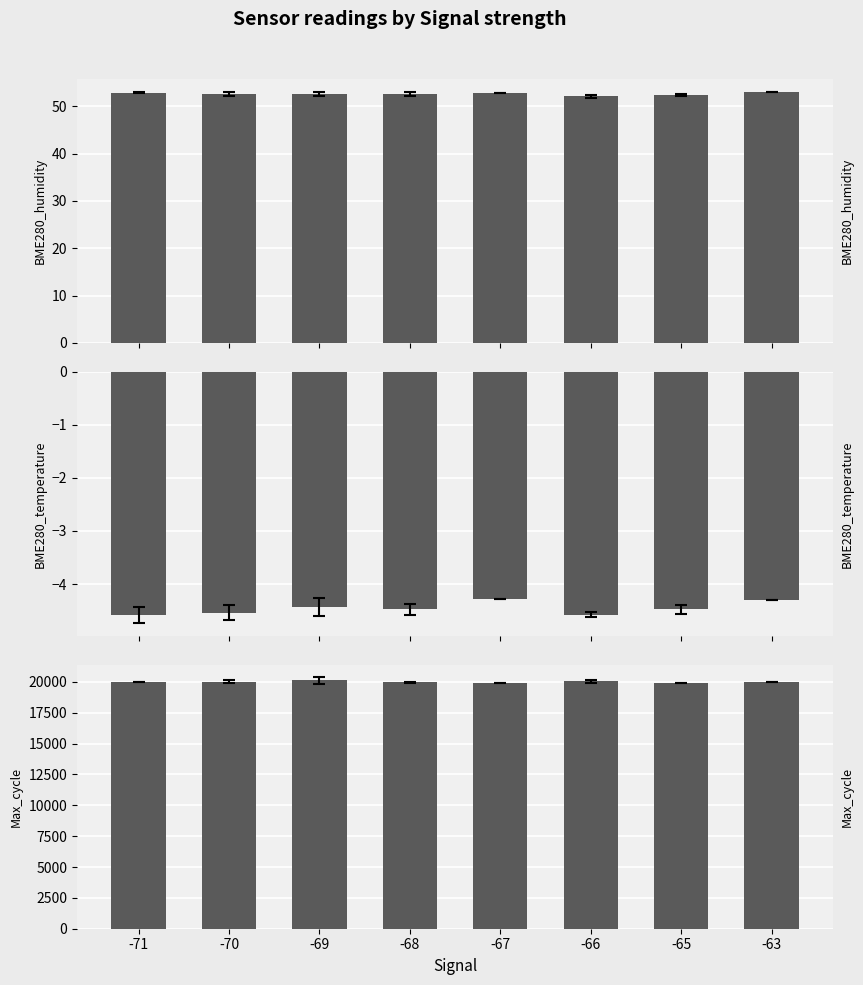

Reading right to left, what are all the values shown in this chart?

BME280_humidity: -63=53.0	-65=52.4	-66=52.1	-67=52.8	-68=52.7	-69=52.6	-70=52.6	-71=52.9
BME280_temperature: -63=-4.3	-65=-4.5	-66=-4.6	-67=-4.3	-68=-4.5	-69=-4.4	-70=-4.5	-71=-4.6
Max_cycle: -63=19971.0	-65=19923.3	-66=20039.8	-67=19921.0	-68=19960.9	-69=20117.1	-70=20006.0	-71=19969.5